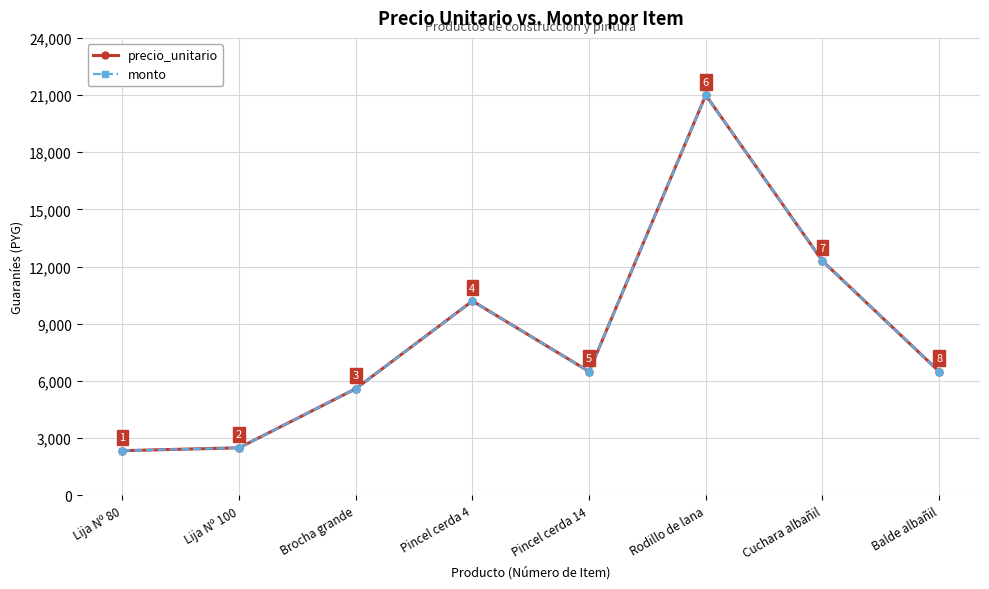

Reading left to right, what are all the values shown in this chart?

precio_unitario: 2350	2500	5600	10200	6500	21000	12300	6500
monto: 2350	2500	5600	10200	6500	21000	12300	6500